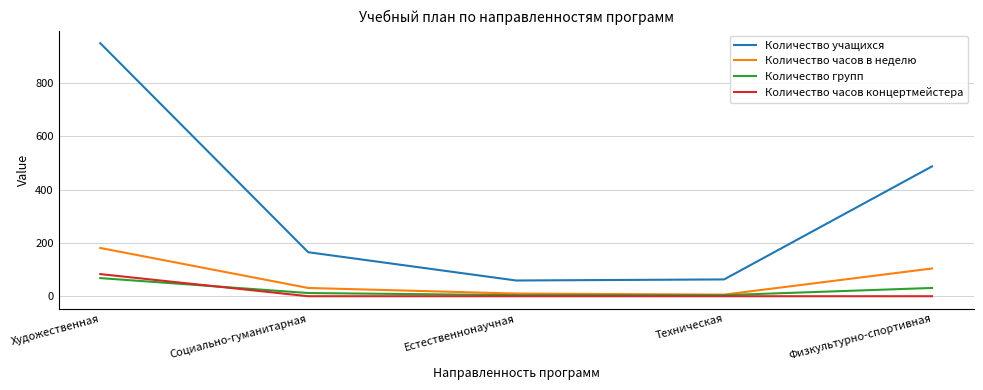

True or false: Количество часов в неделю has a value of 168 at Физкультурно-спортивная.

False